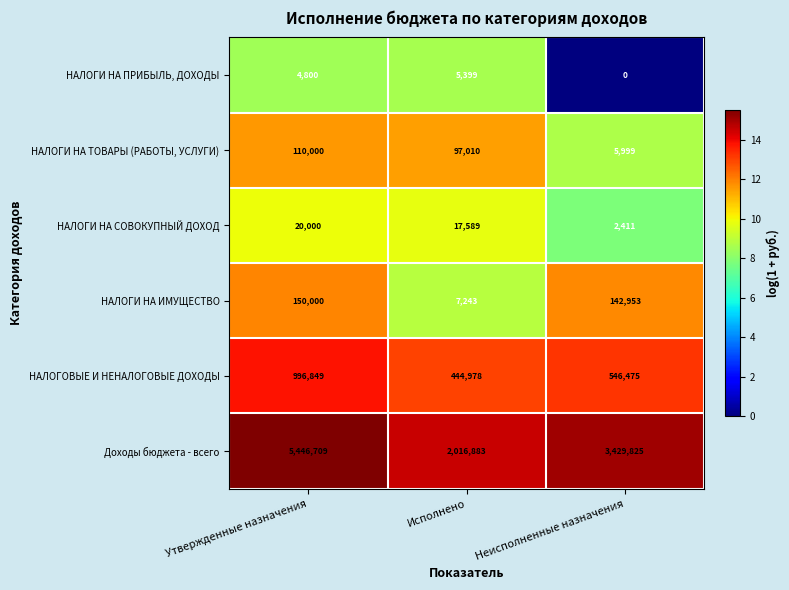

Reading left to right, list all the values displayed in this chart.

НАЛОГИ НА ПРИБЫЛЬ, ДОХОДЫ: Утвержденные назначения=4800	Исполнено=5399	Неисполненные назначения=0
НАЛОГИ НА ТОВАРЫ (РАБОТЫ, УСЛУГИ): Утвержденные назначения=110000	Исполнено=97010	Неисполненные назначения=5999
НАЛОГИ НА СОВОКУПНЫЙ ДОХОД: Утвержденные назначения=20000	Исполнено=17589	Неисполненные назначения=2411
НАЛОГИ НА ИМУЩЕСТВО: Утвержденные назначения=150000	Исполнено=7243	Неисполненные назначения=142953
НАЛОГОВЫЕ И НЕНАЛОГОВЫЕ ДОХОДЫ: Утвержденные назначения=996849	Исполнено=444978	Неисполненные назначения=546475
Доходы бюджета - всего: Утвержденные назначения=5446709	Исполнено=2016883	Неисполненные назначения=3429825